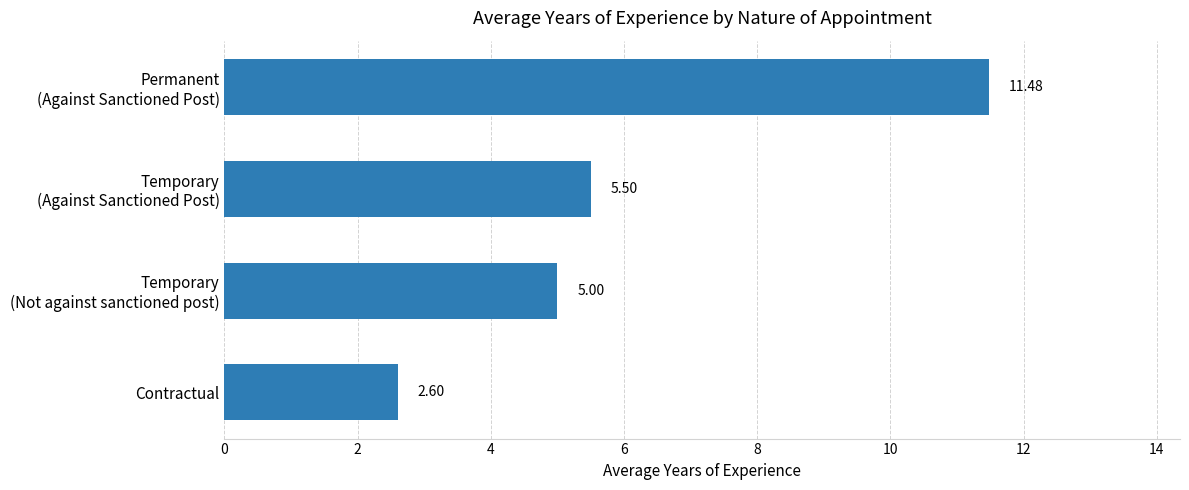

What is the average value?

6.1